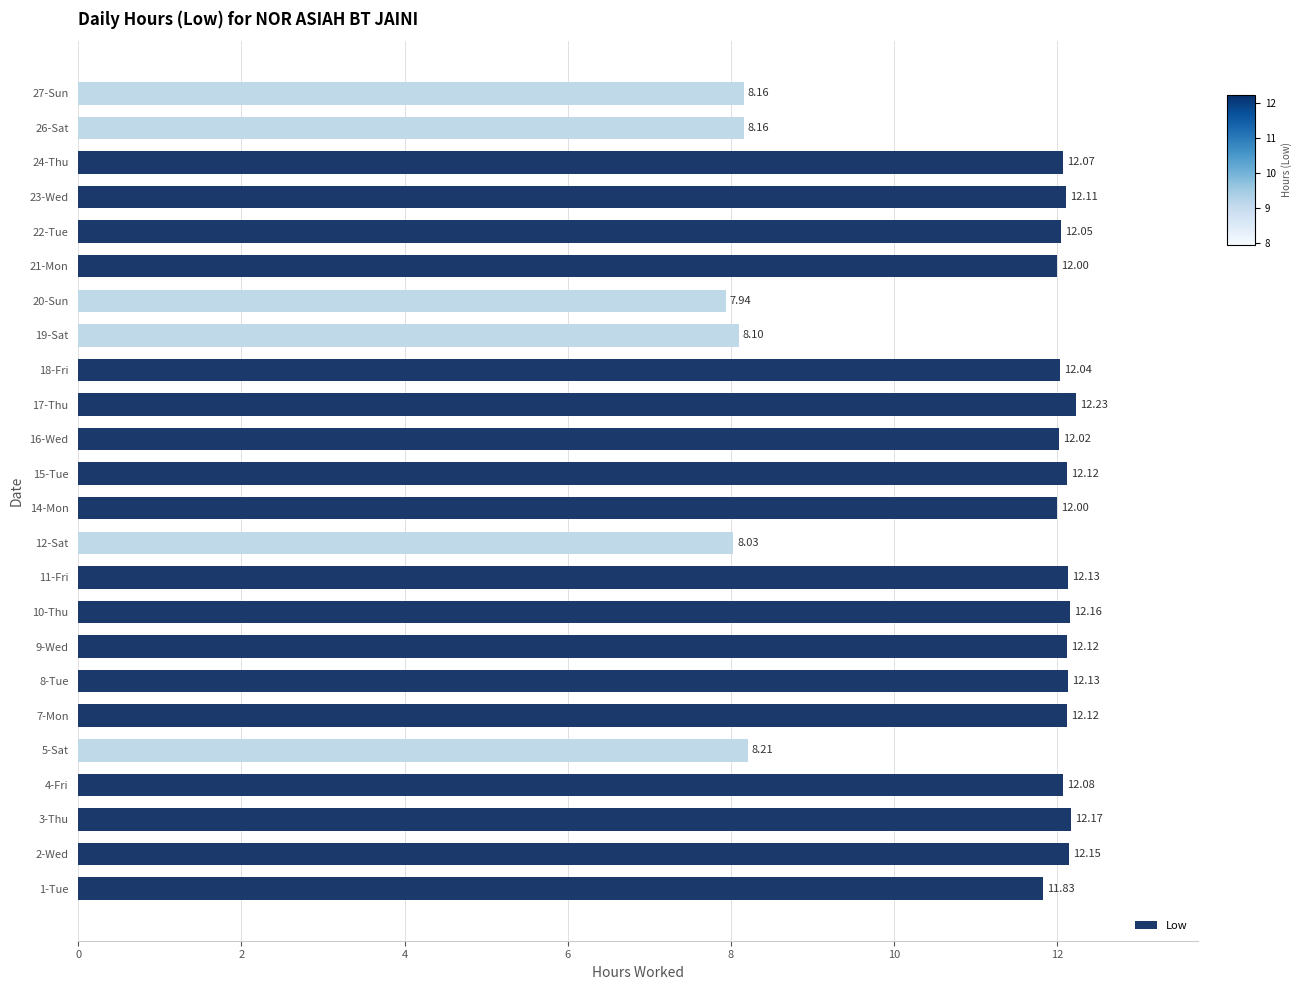

What is the difference between the maximum and minimum values?

4.3